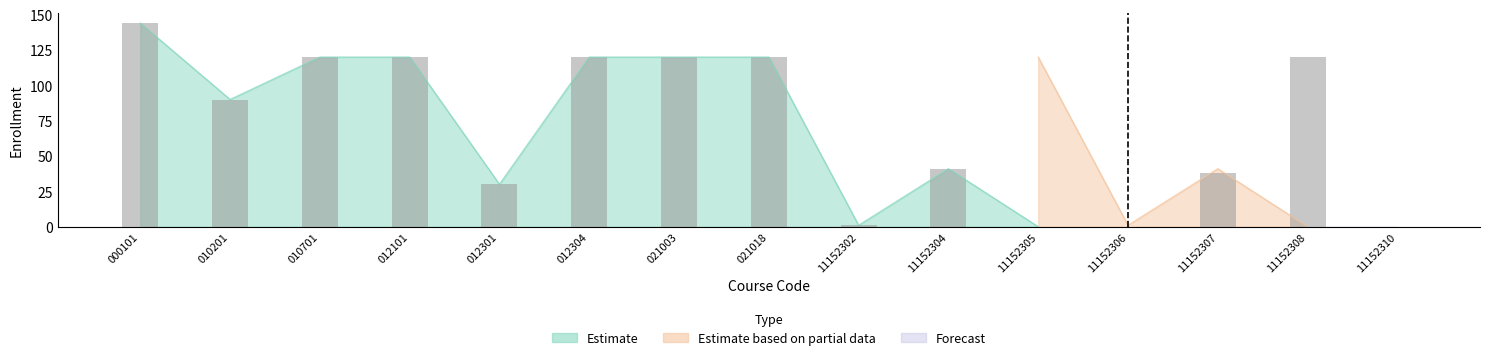

List the labels in order of Estimate value, largest first.

000101, 010701, 012101, 012304, 021003, 021018, 11152308, 010201, 11152304, 11152307, 012301, 11152302, 11152305, 11152306, 11152310